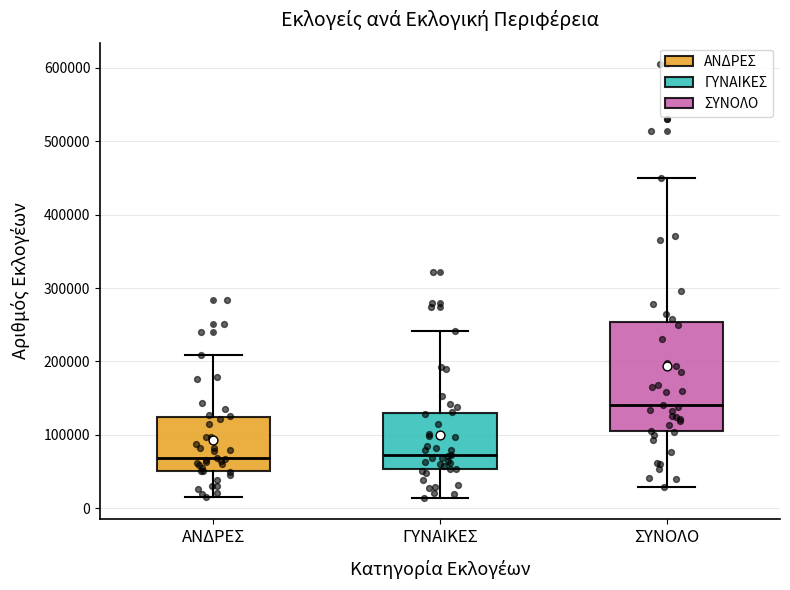

Where does the median line of the box for ΣΥΝΟΛΟ sit on the y-axis? The values are not printed on the chart, so give them approximately, as read against the axis.

140000